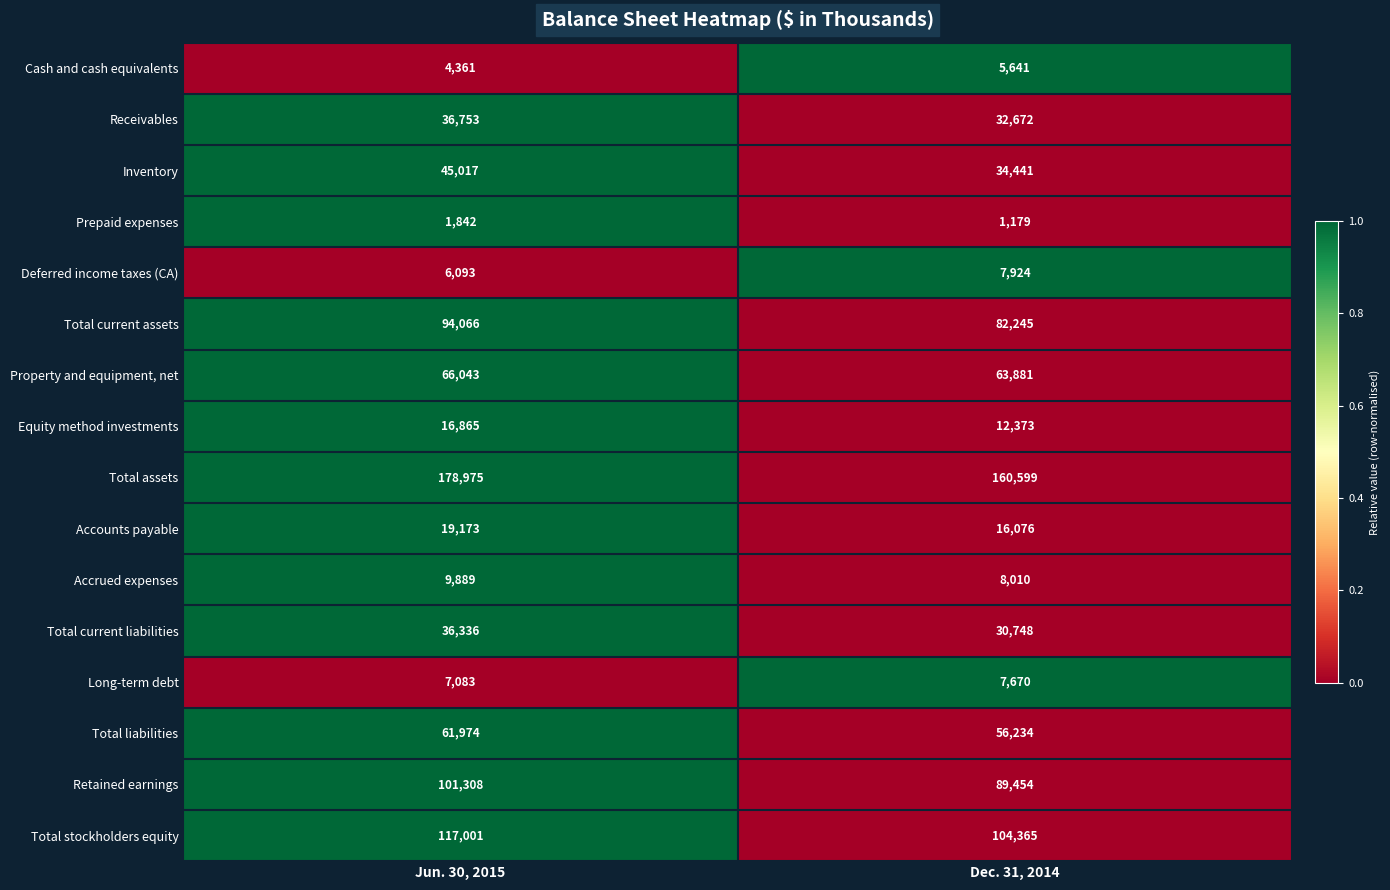

What is the greatest value displayed?

178975